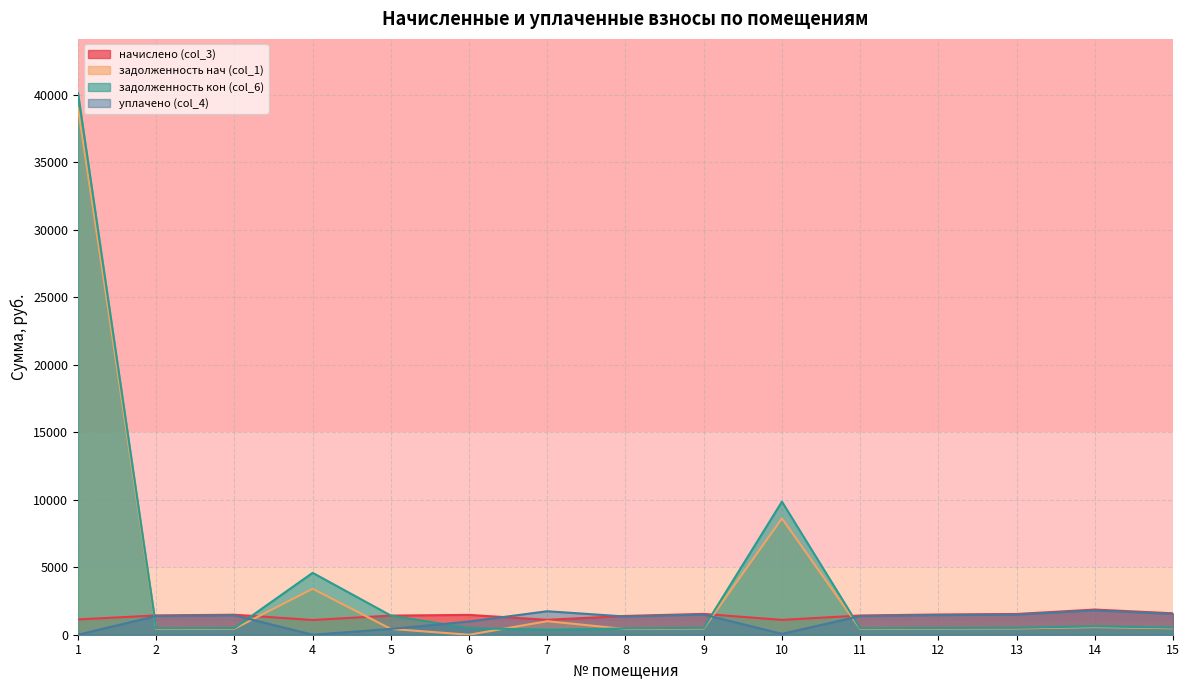

After their last crossing, which series has the higher values: начислено (col_3) or задолженность кон (col_6)?

начислено (col_3)